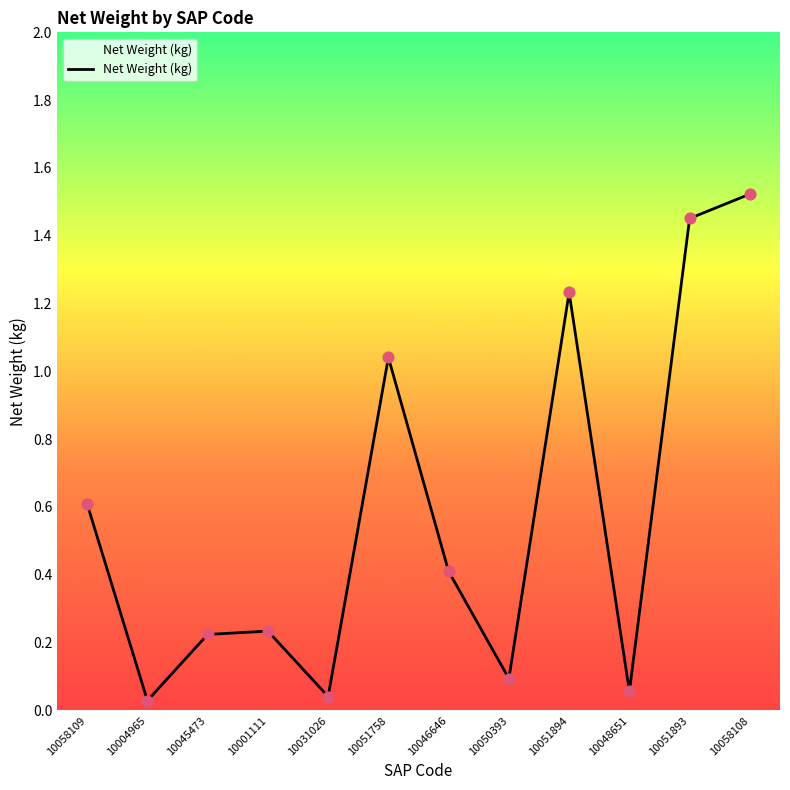

What is the change in value from 10051758 to 10050393?

-0.9